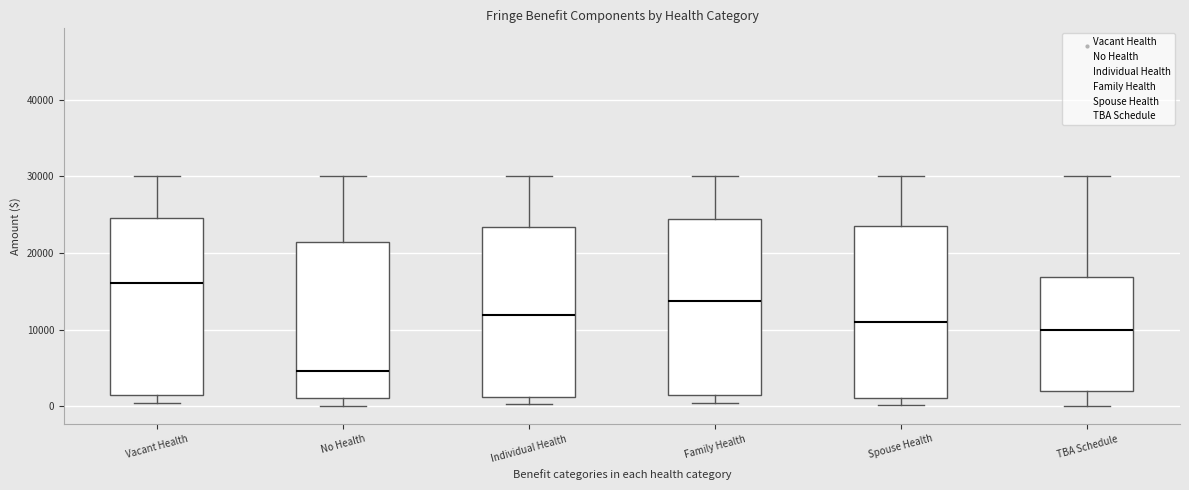

Where does the median line of the box for Spouse Health sit on the y-axis? The values are not printed on the chart, so give them approximately, as read against the axis.

11000